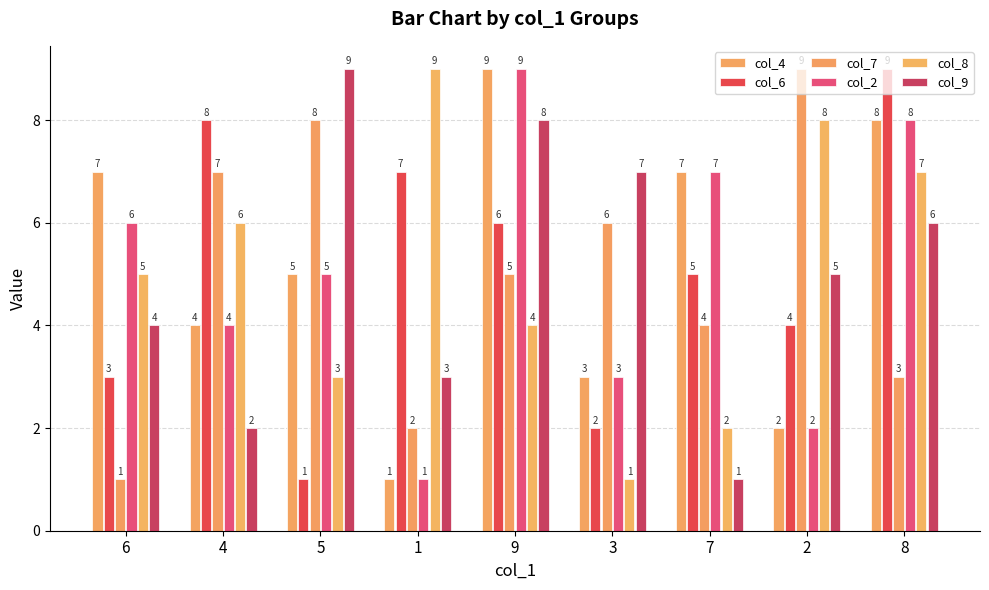

Reading left to right, list all the values displayed in this chart.

col_4: 7	4	5	1	9	3	7	2	8
col_6: 3	8	1	7	6	2	5	4	9
col_7: 1	7	8	2	5	6	4	9	3
col_2: 6	4	5	1	9	3	7	2	8
col_8: 5	6	3	9	4	1	2	8	7
col_9: 4	2	9	3	8	7	1	5	6